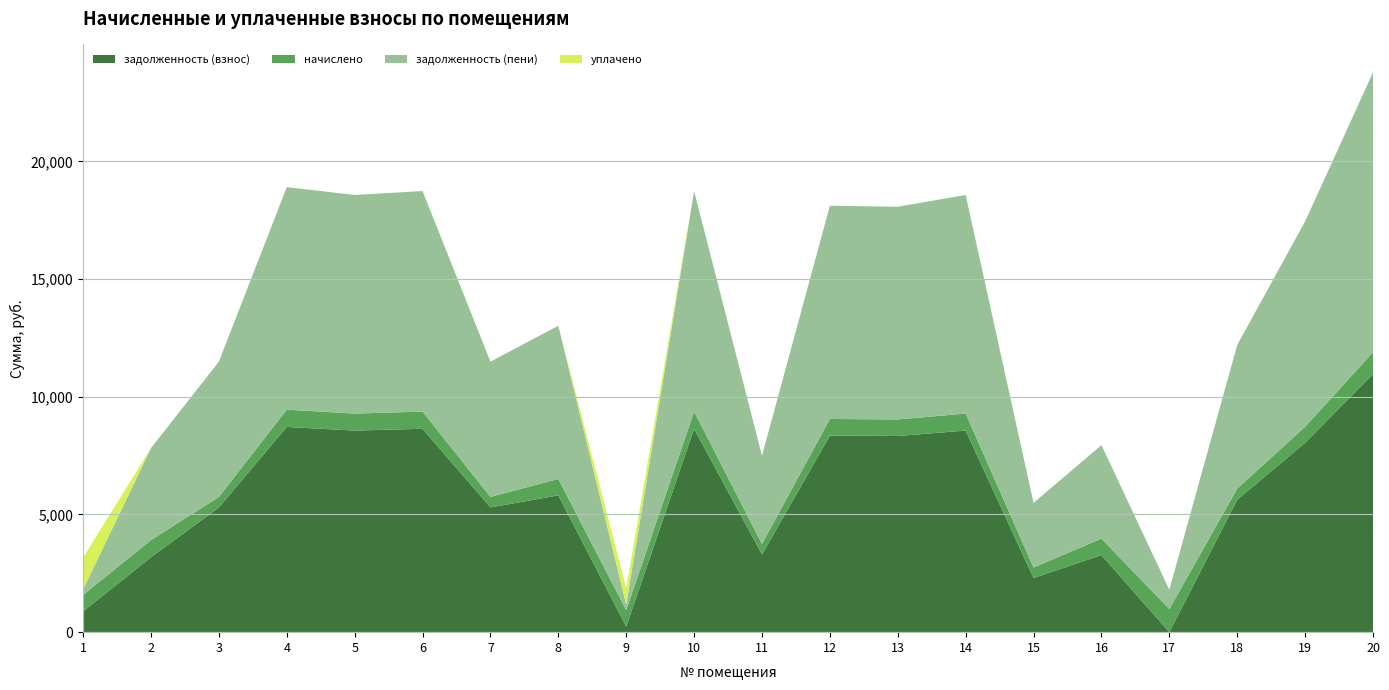

Reading right to left, extract all data points from this chart.

задолженность (взнос): 20=10963.2	19=8044.8	18=5625.6	17=0.0	16=3275.2	15=2299.2	14=8563.2	13=8332.8	12=8352.0	11=3299.2	10=8640.0	9=233.8	8=5809.9	7=5299.2	6=8640.0	5=8563.2	4=8716.8	3=5299.2	2=3181.4	1=883.1
начислено: 20=925.0	19=678.8	18=474.7	17=981.7	16=698.2	15=447.1	14=722.5	13=703.1	12=704.7	11=447.1	10=729.0	9=701.5	8=698.2	7=447.1	6=729.0	5=722.5	4=735.5	3=447.1	2=729.0	1=701.5
задолженность (пени): 20=11888.2	19=8723.6	18=6100.3	17=818.9	16=3973.4	15=2746.3	14=9285.7	13=9035.9	12=9056.7	11=3746.3	10=9369.0	9=233.3	8=6508.1	7=5746.3	6=9369.0	5=9285.7	4=9452.3	3=5746.3	2=3910.4	1=233.8
уплачено: 20=0.0	19=0.0	18=0.0	17=0.0	16=0.0	15=0.0	14=0.0	13=0.0	12=0.0	11=0.0	10=0.0	9=702.0	8=0.0	7=0.0	6=0.0	5=0.0	4=0.0	3=0.0	2=0.0	1=1350.7